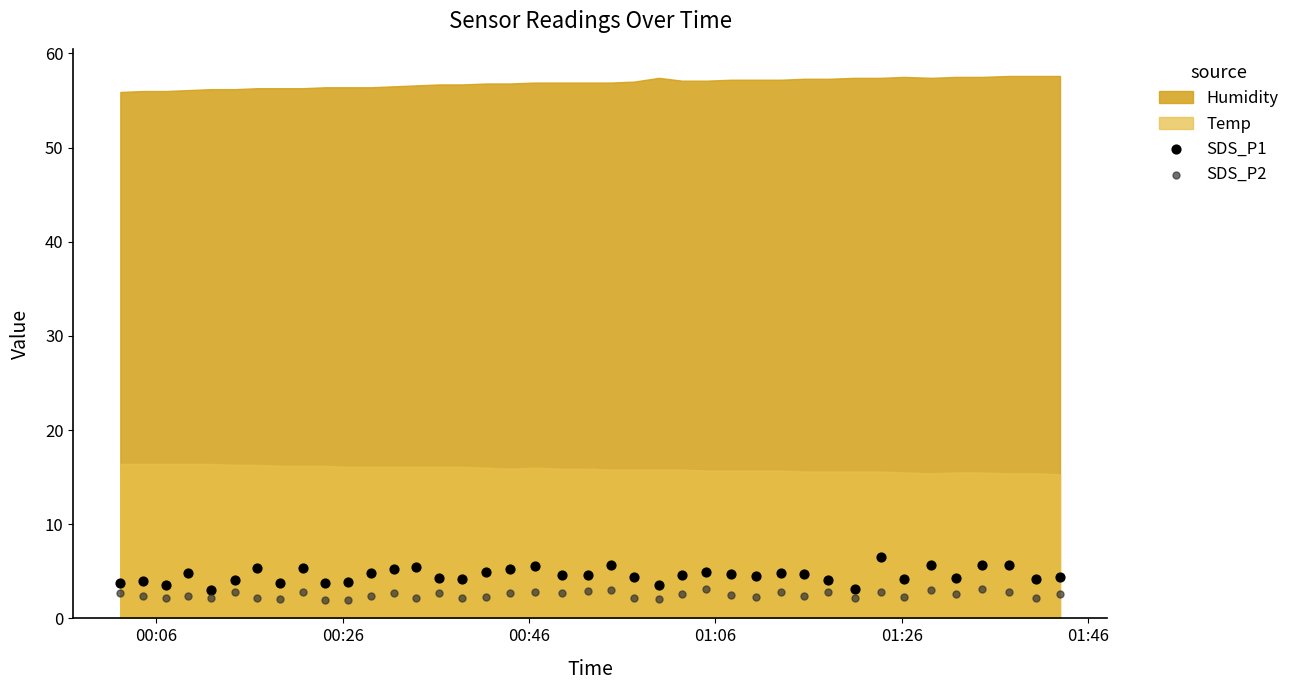

Which series reaches the maximum Y coordinate?

SDS_P1